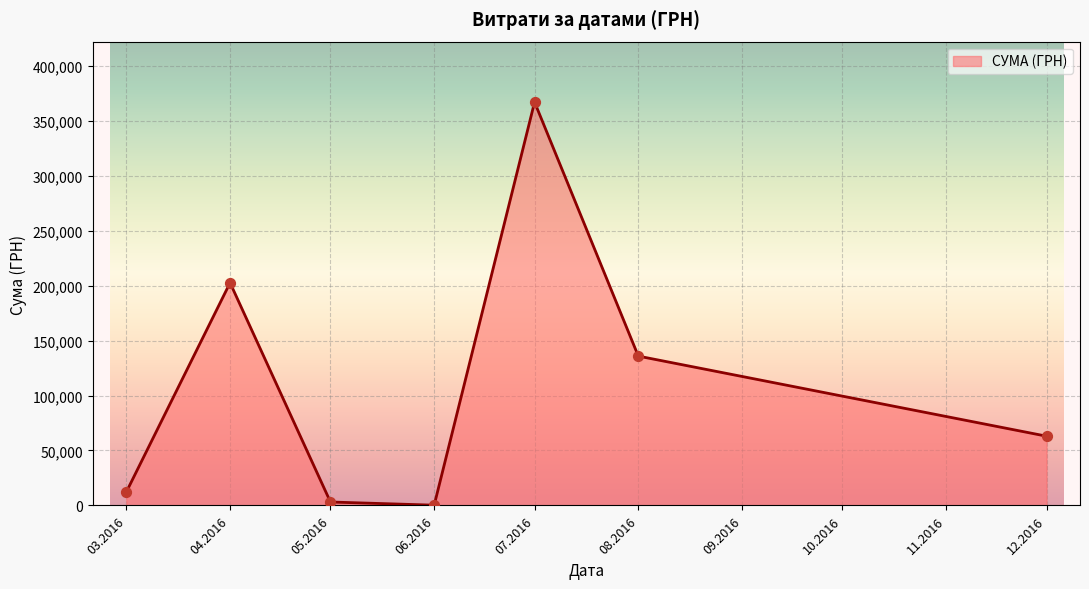

What is the change in value from 07.2016 to 08.2016?

-231074.2